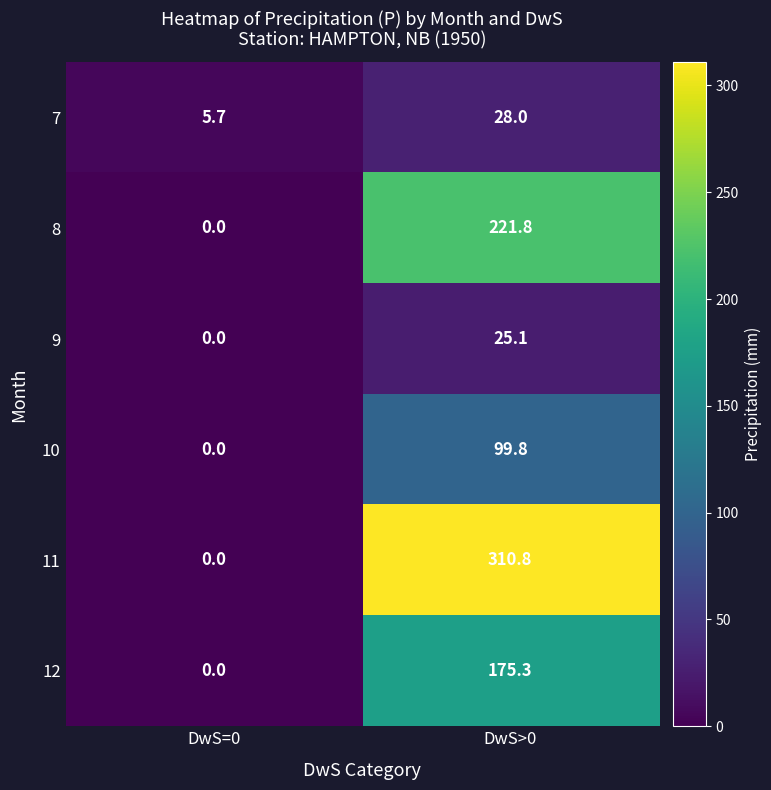

How many series are shown in this chart?

6